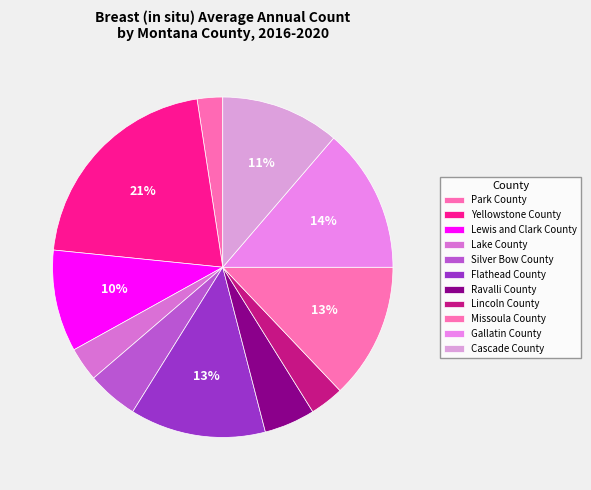

Is it true that Ravalli County is 5% of the pie?

True